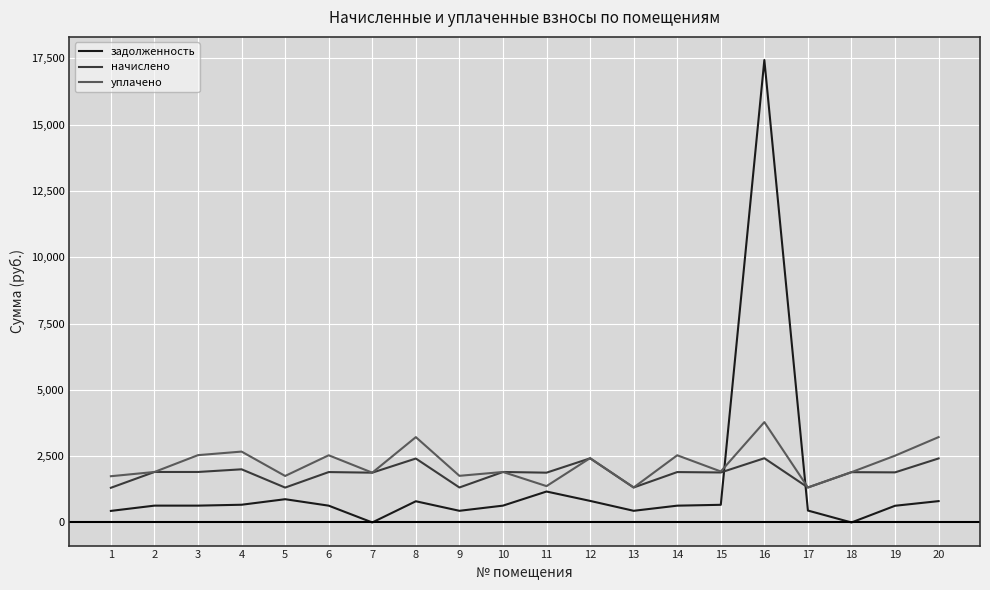

List the series in order of their peak value, highest first.

задолженность, уплачено, начислено